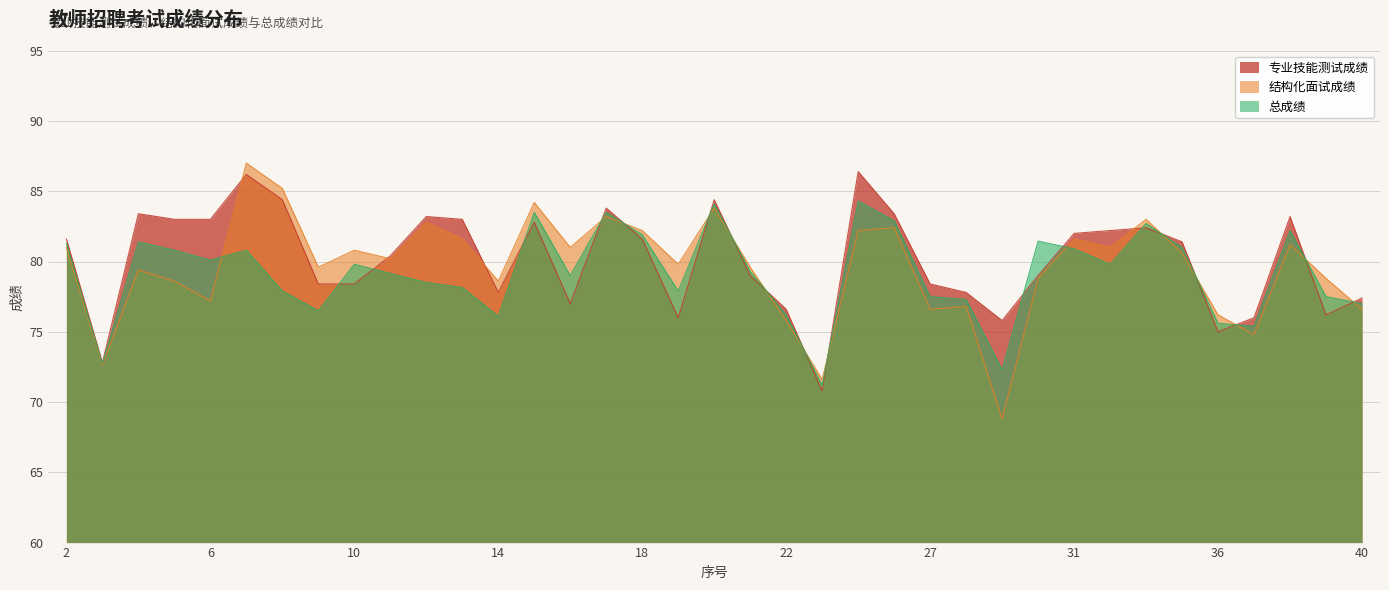

Reading left to right, list all the values displayed in this chart.

专业技能测试成绩: 2=81.6	3=72.8	4=83.4	5=83.0	6=83.0	7=86.2	8=84.4	9=78.4	10=78.4	11=80.4	12=83.2	13=83.0	14=77.8	15=82.8	16=77.0	17=83.8	18=81.6	19=76.0	20=84.4	21=79.0	22=76.6	23=70.8	25=86.4	26=83.4	27=78.4	28=77.8	29=75.8	30=79.0	31=82.0	32=82.2	34=82.4	35=81.4	36=75.0	37=76.0	38=83.2	39=76.2	40=77.4
结构化面试成绩: 2=81.0	3=72.6	4=79.4	5=78.6	6=77.2	7=87.0	8=85.2	9=79.6	10=80.8	11=80.2	12=82.8	13=81.6	14=78.6	15=84.2	16=81.0	17=83.2	18=82.2	19=79.8	20=83.8	21=79.6	22=75.8	23=71.6	25=82.2	26=82.4	27=76.6	28=76.8	29=68.8	30=78.8	31=81.6	32=81.0	34=83.0	35=80.6	36=76.2	37=74.8	38=81.2	39=78.8	40=76.6
总成绩: 2=81.3	3=72.7	4=81.4	5=80.8	6=80.1	7=80.8	8=77.9	9=76.5	10=79.8	11=79.2	12=78.5	13=78.2	14=76.1	15=83.5	16=79.0	17=83.5	18=81.9	19=77.9	20=84.1	21=79.3	22=76.2	23=71.2	25=84.3	26=82.9	27=77.5	28=77.3	29=72.3	30=81.5	31=80.9	32=79.8	34=82.7	35=81.0	36=75.6	37=75.4	38=82.2	39=77.5	40=77.0